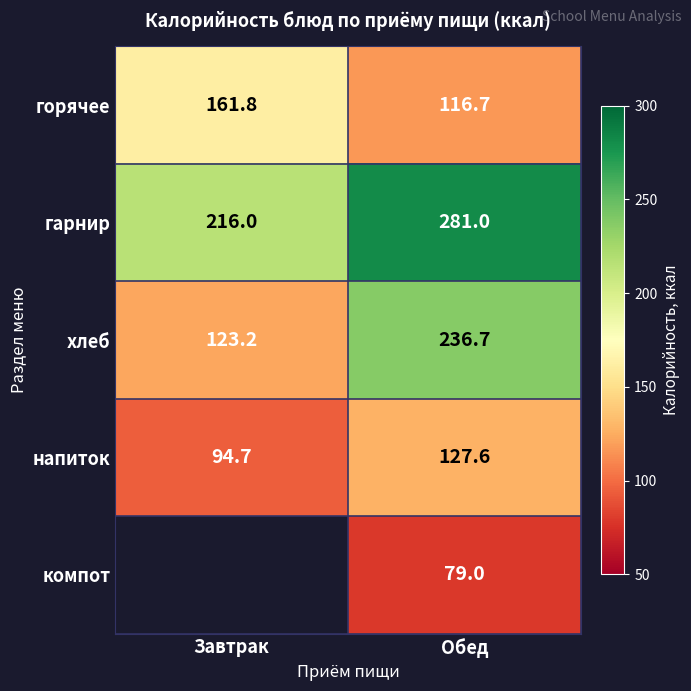

What is the spread (max minus min) of values at Обед?

202.0